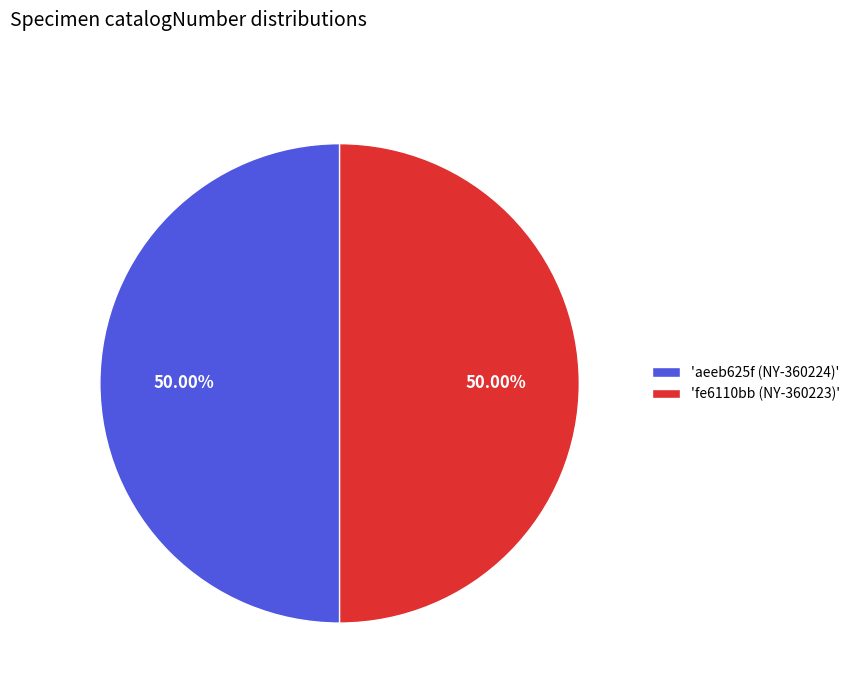

Combined, do 'fe6110bb (NY-360223)' and 'aeeb625f (NY-360224)' account for over 50%?

Yes